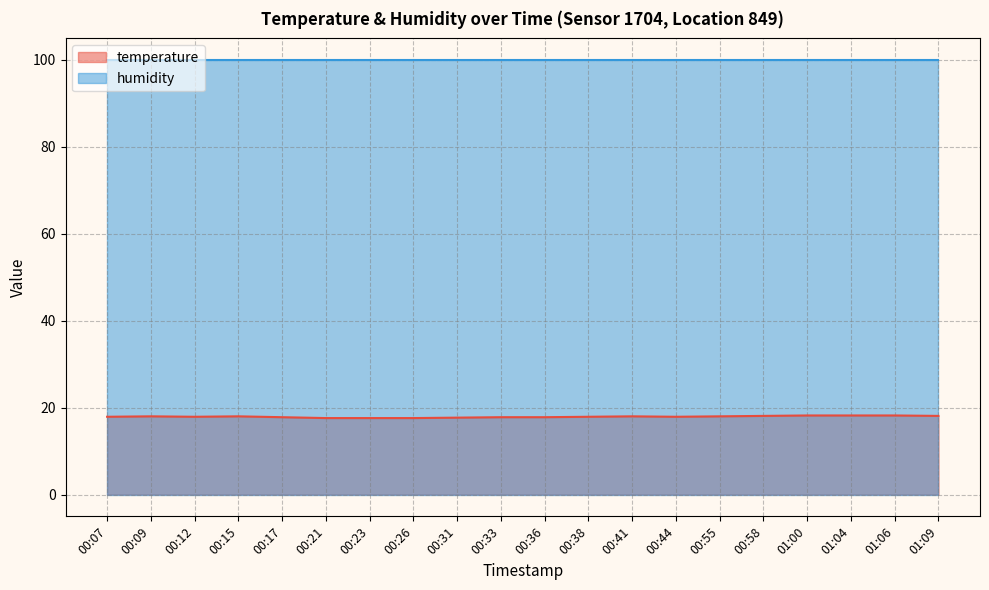

Between 00:58 and 00:17, which is larger?

00:58